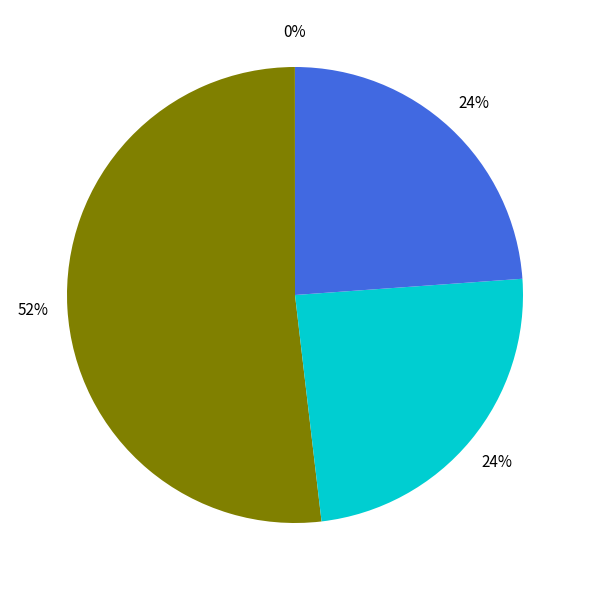

To the nearest percent, what is the difference between the largest and smallest slice percentages?

52%